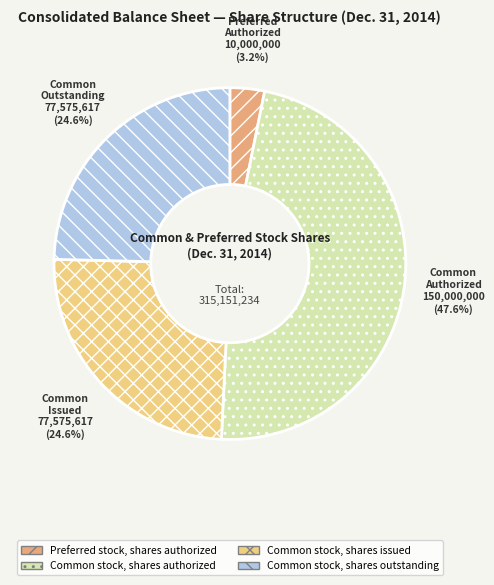

What is the total percentage of Common stock, shares issued and Common stock, shares authorized?

72.2%